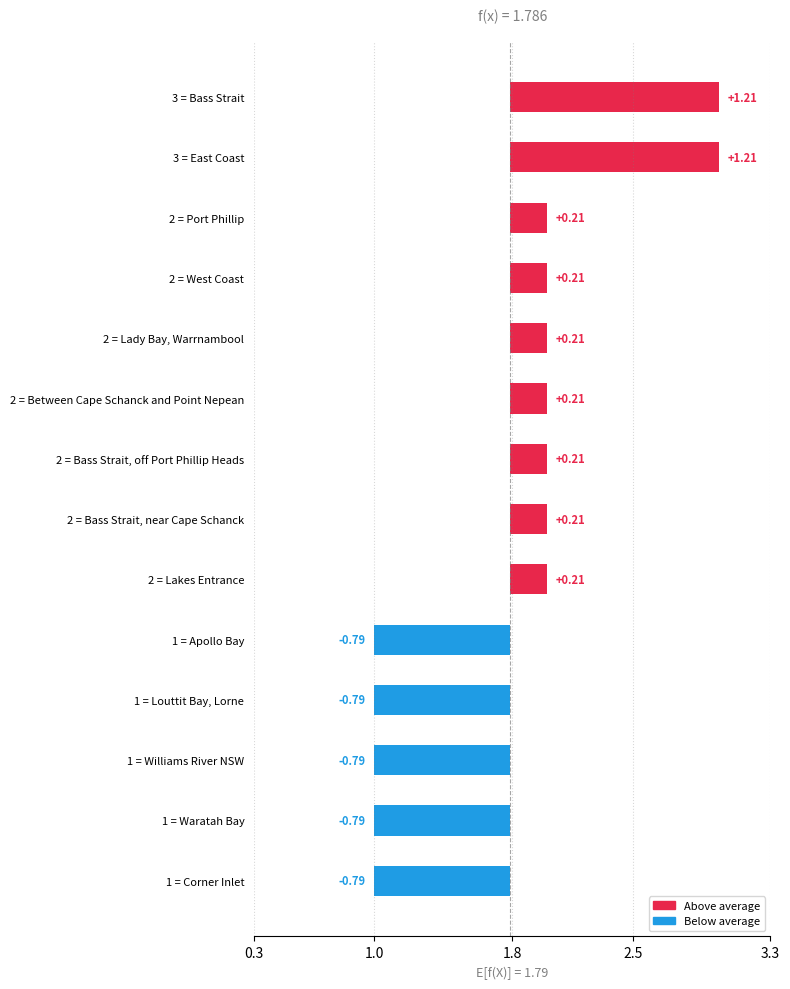

True or false: the data shows 0.2 at 2 = Between Cape Schanck and Point Nepean.

True